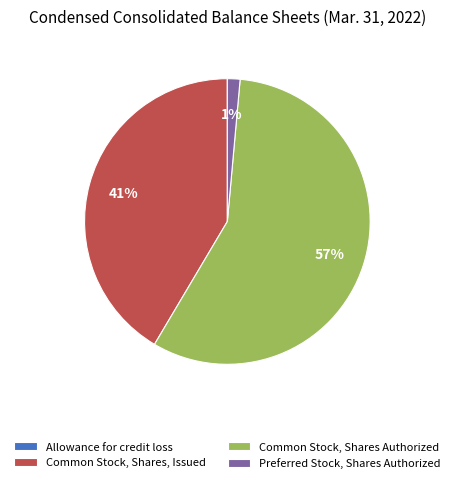

To the nearest percent, what is the average slice percentage?

25%